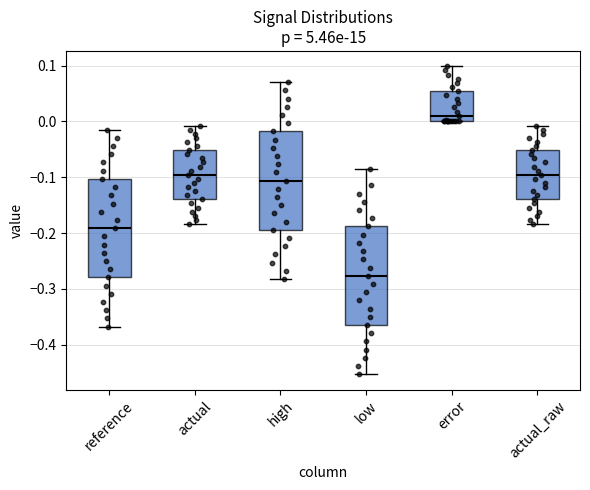

Which box's median line is the highest?

error